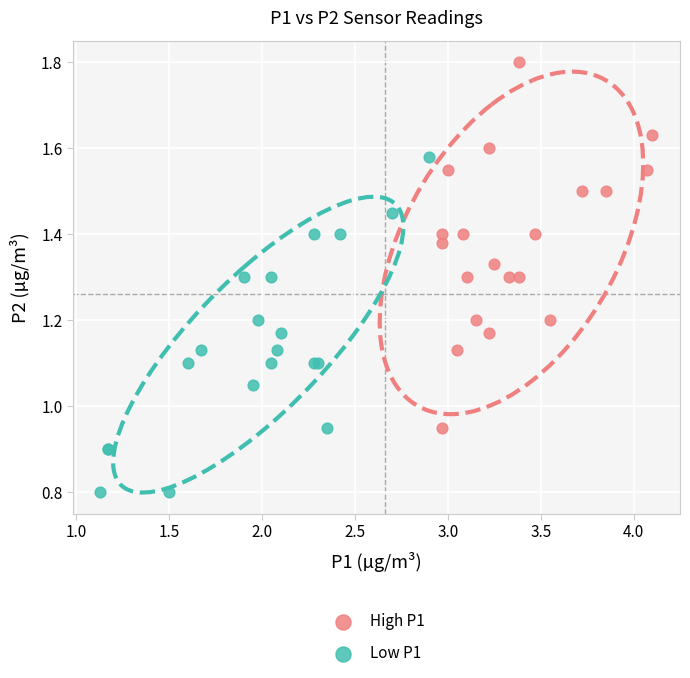

Which series has the largest Y range (max minus min)?

High P1